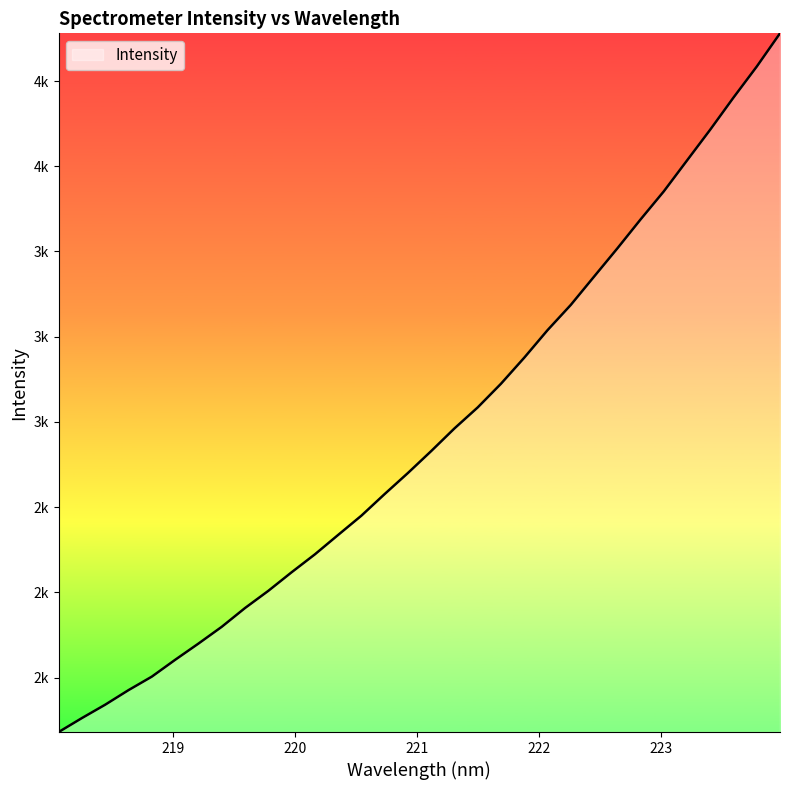

What is the value of the 18th point from the left?

2730.8